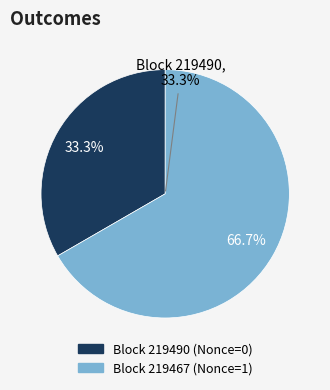

Which has a higher value, 219467 or 219490?

219467